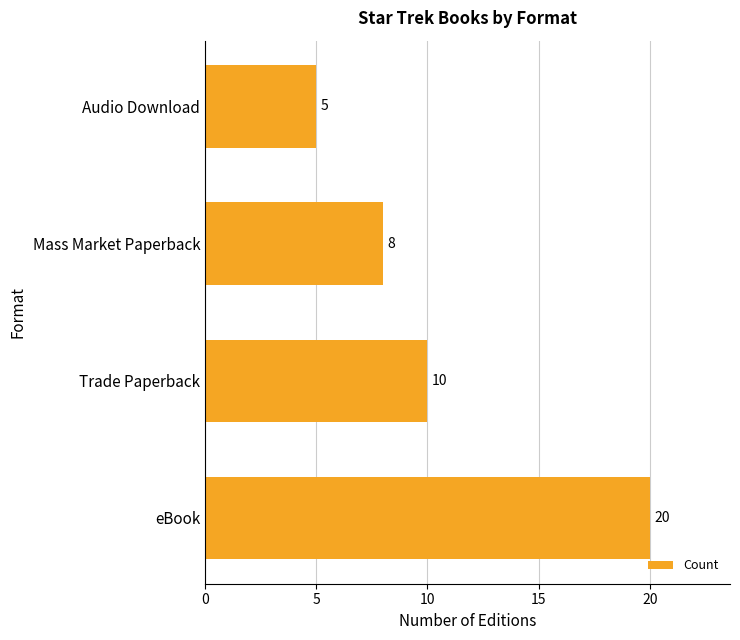

Which label corresponds to the smallest value in the chart?

Audio Download